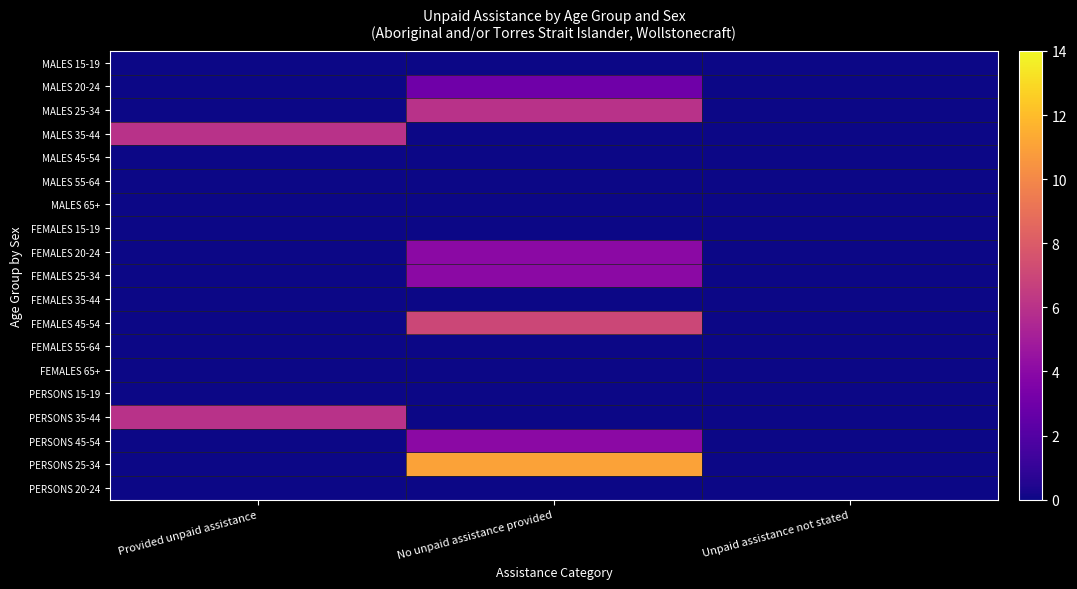

Which series has the largest total across all categories?

PERSONS 25-34